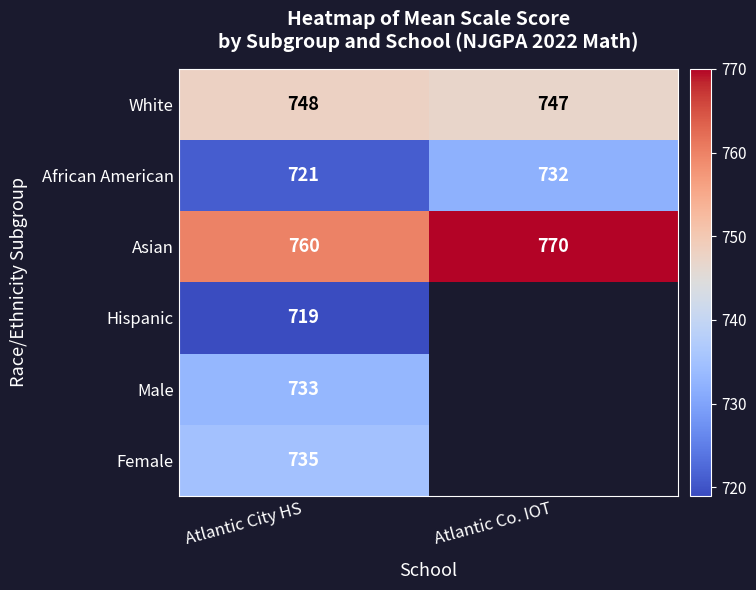

Rank the series at Atlantic City HS from lowest to highest value.

Hispanic, African American, Male, Female, White, Asian